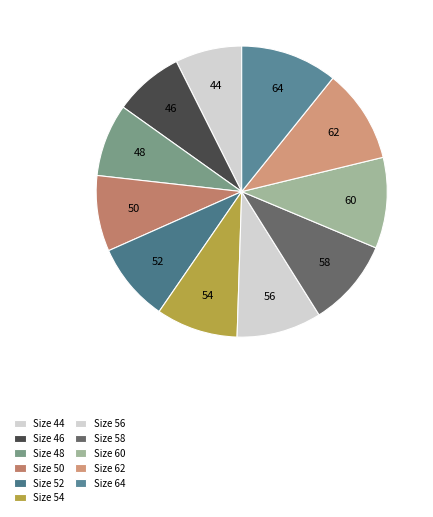

What percentage is the Size 52 slice, to the nearest percent?

9%